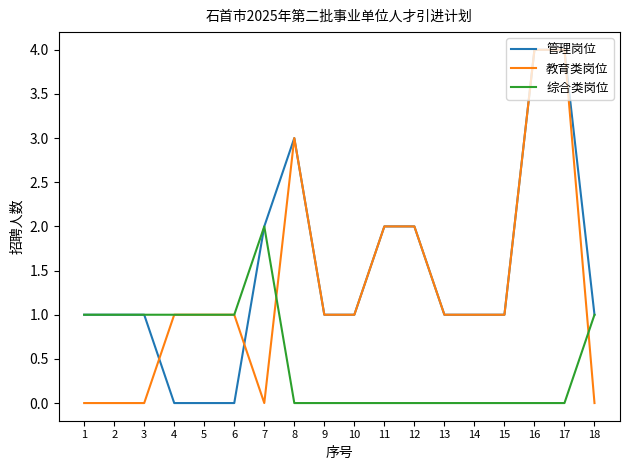

The 综合类岗位 series shows 1 at 4. True or false?

True